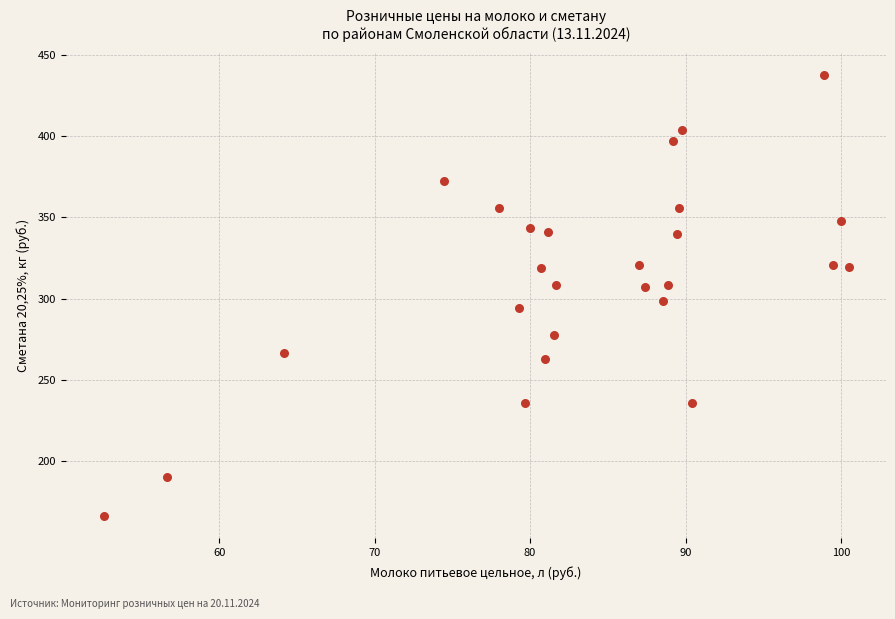

What is the range of X values (max minus min)?

47.9